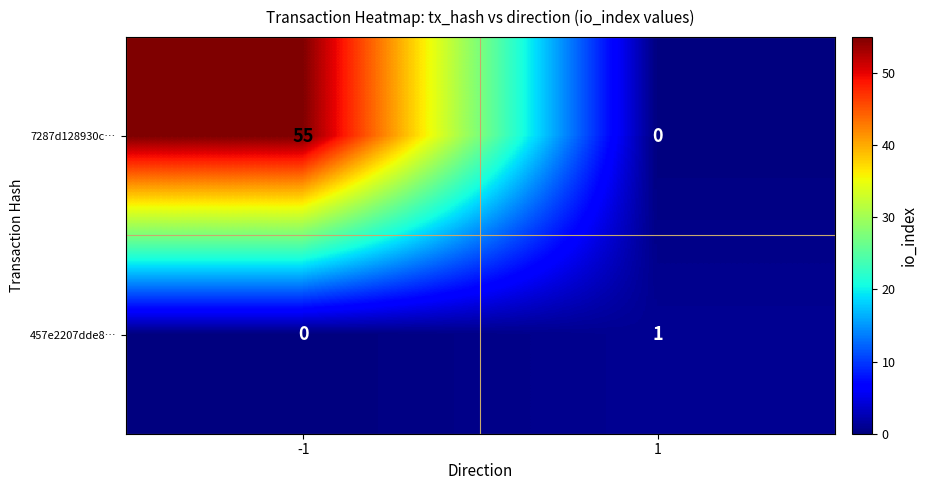

Reading right to left, transcribe all the data shown in this chart.

7287d128930c…: 0	55
457e2207dde8…: 1	0